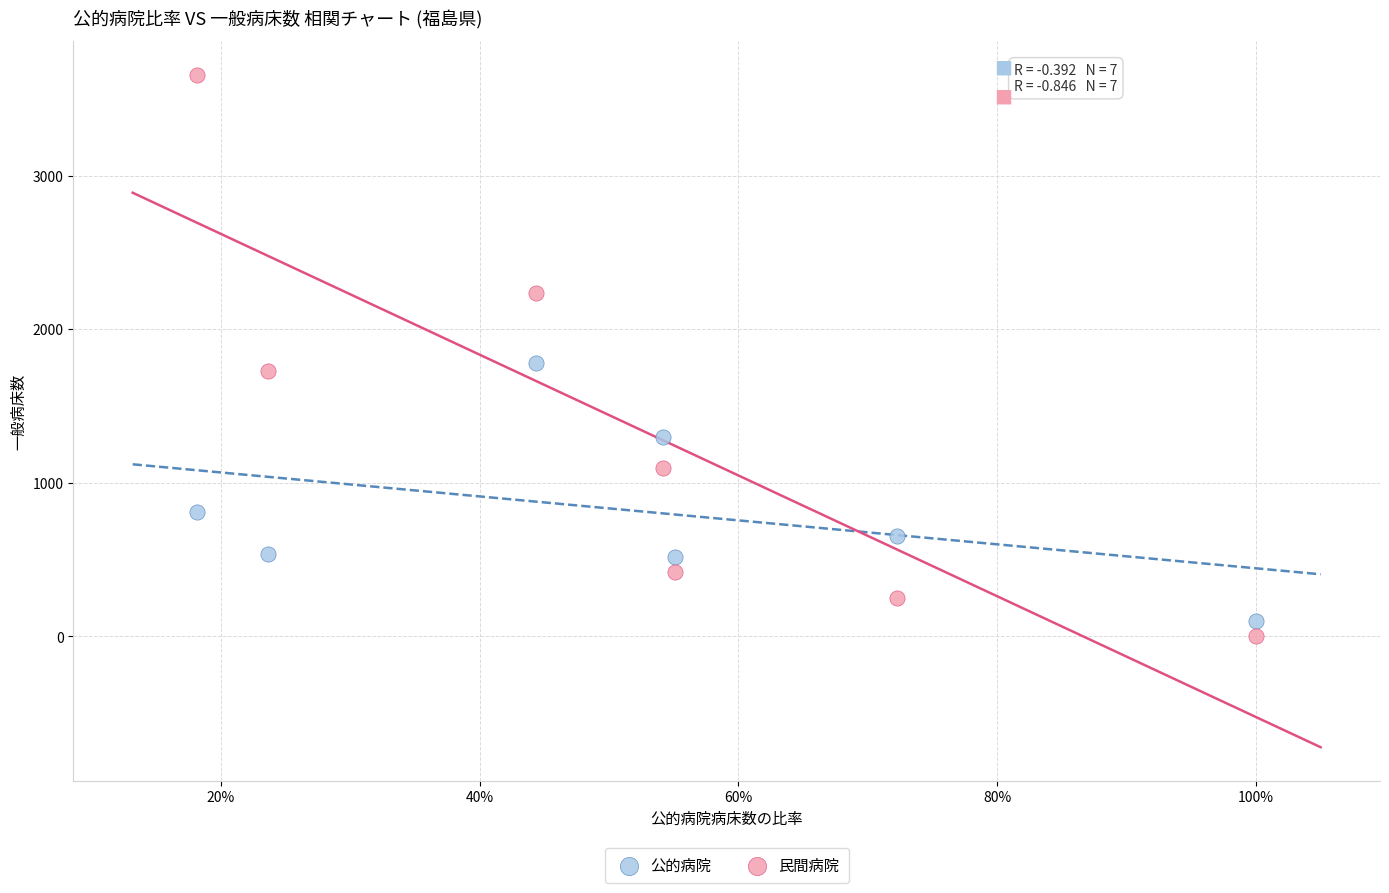

Which series reaches the maximum Y coordinate?

民間病院